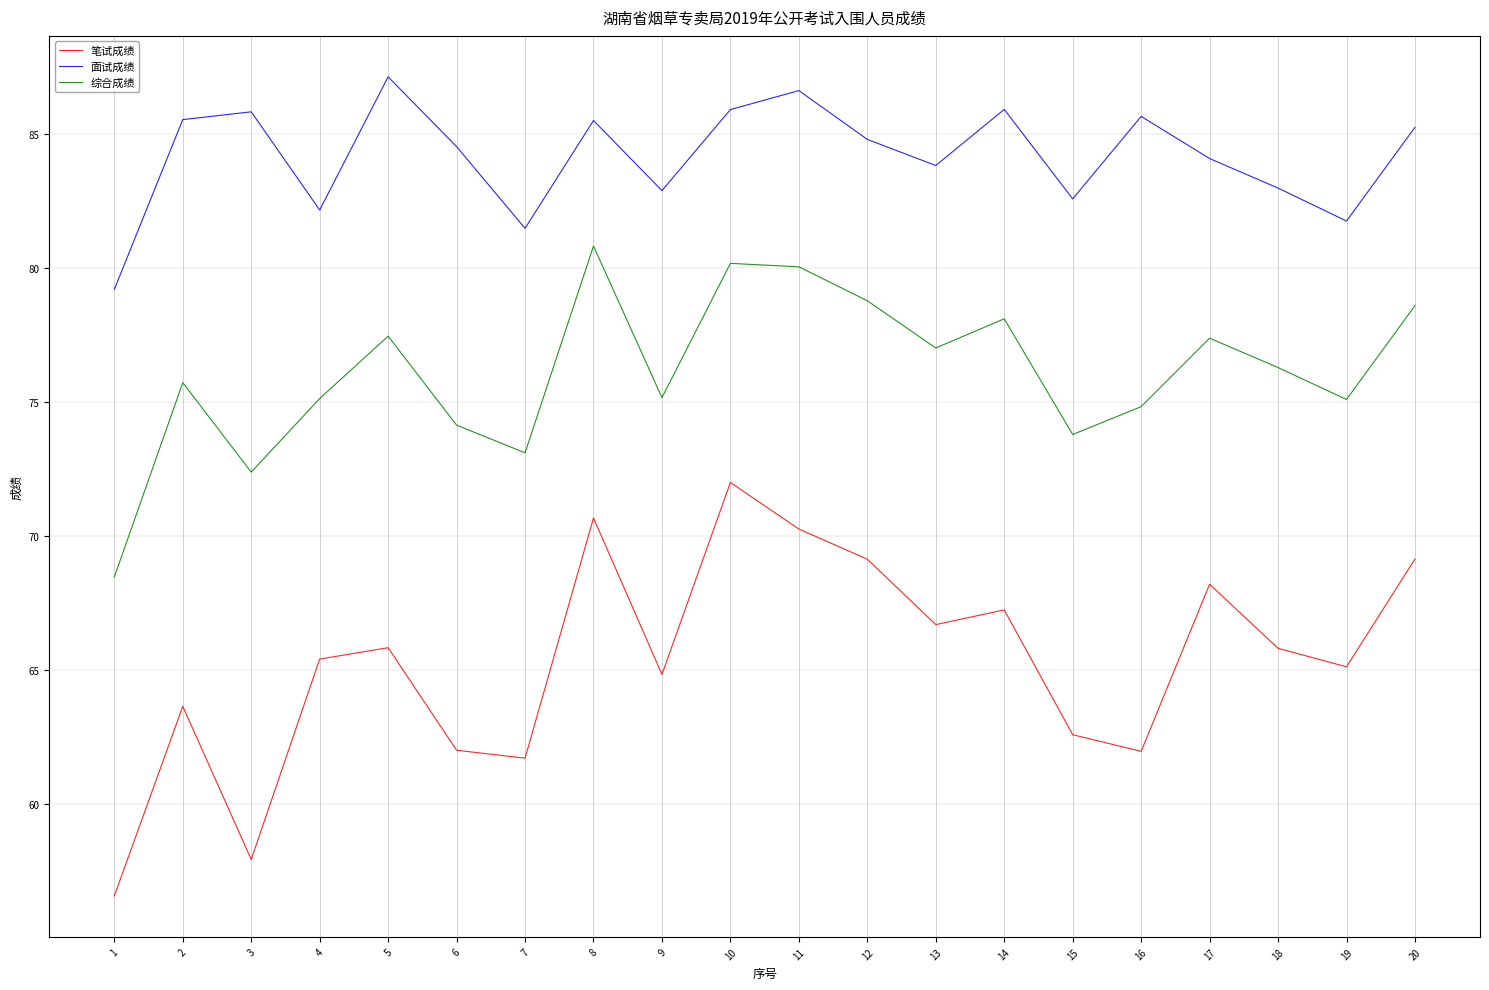

What is the average value of the 面试成绩 series?

84.2